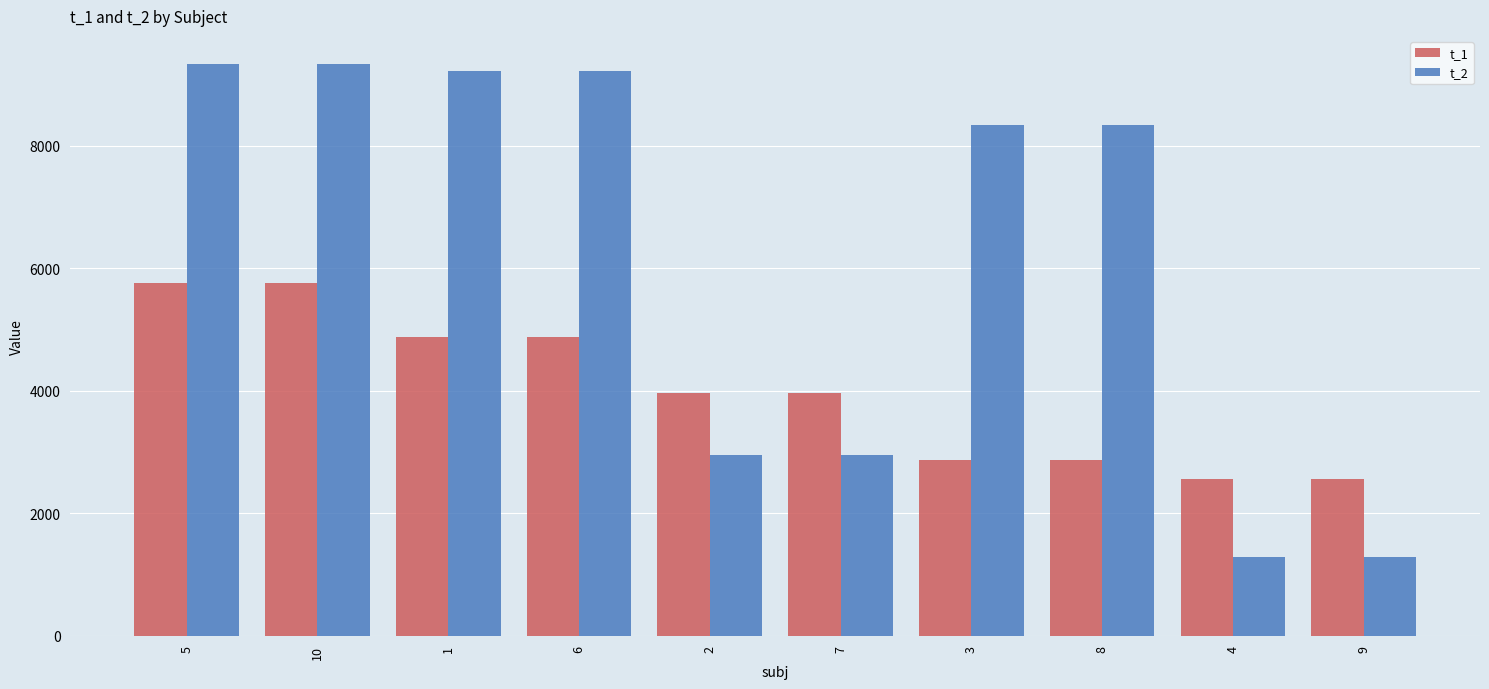

What is the total value across all series at 4?

3851.5